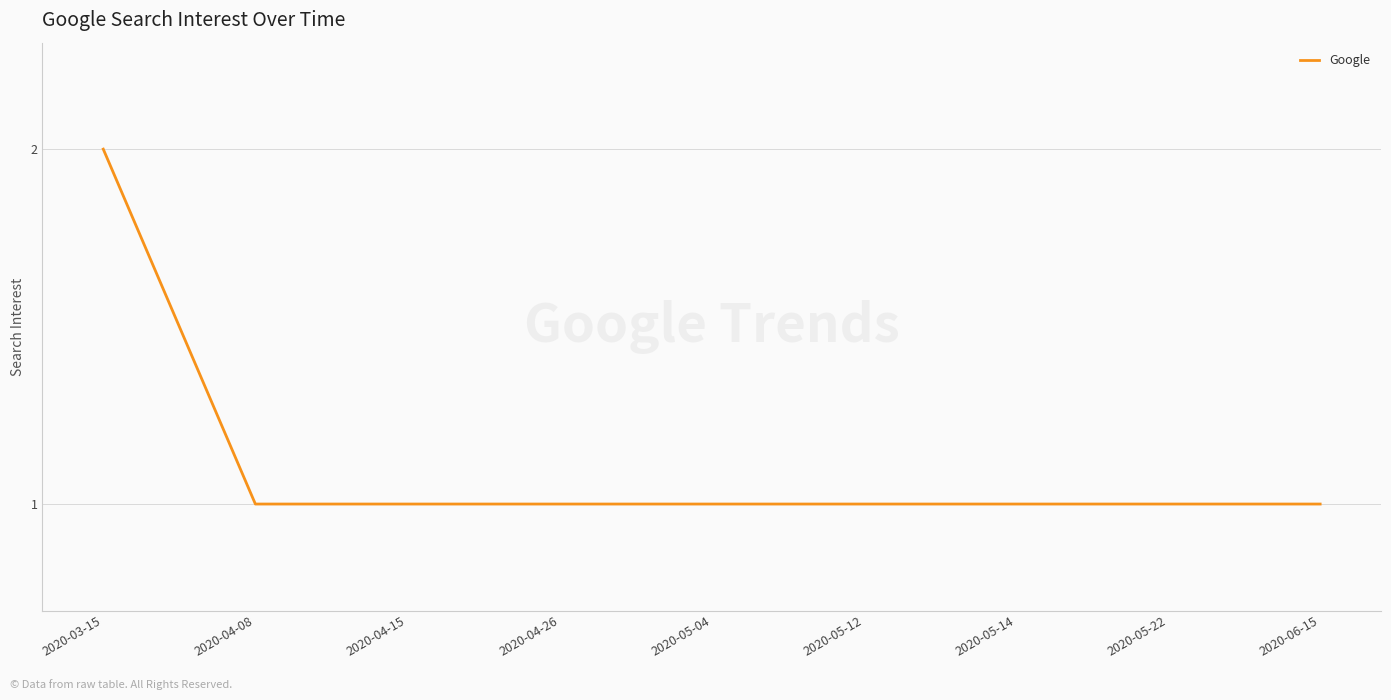

How many lines are shown in the chart?

1